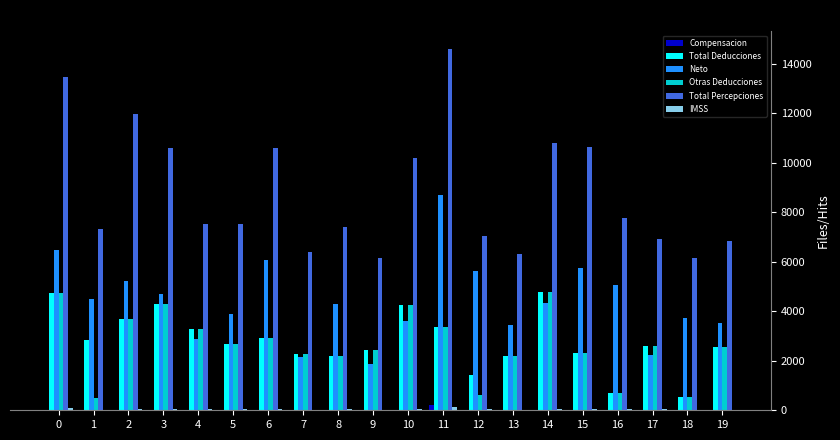

How many data points does each series have?

20